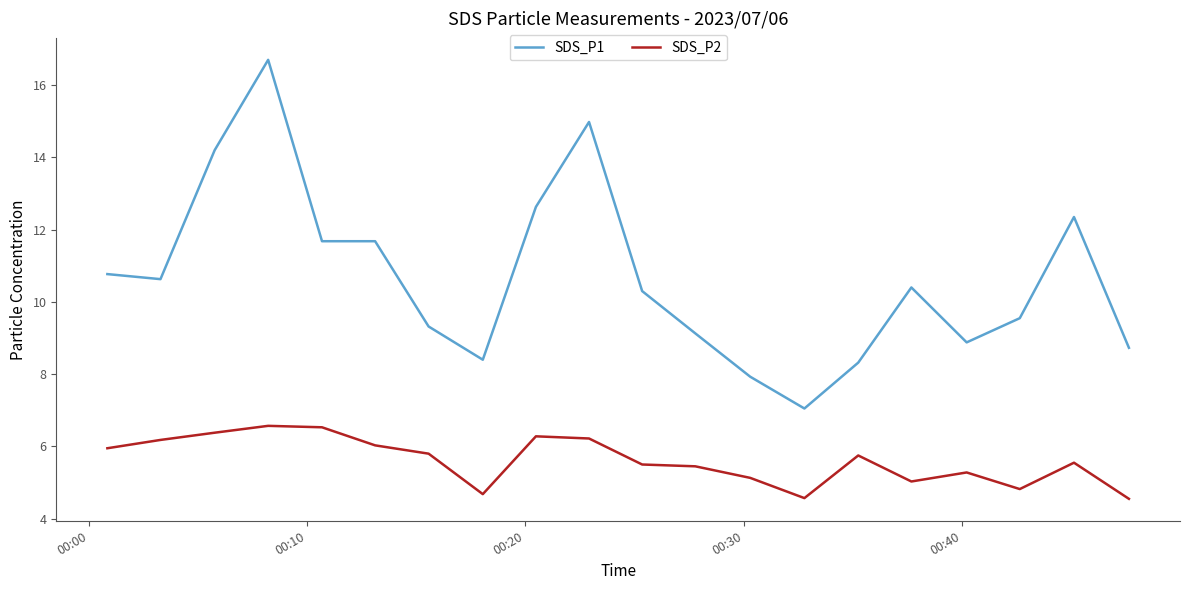

True or false: SDS_P2 and SDS_P1 cross at least once.

False